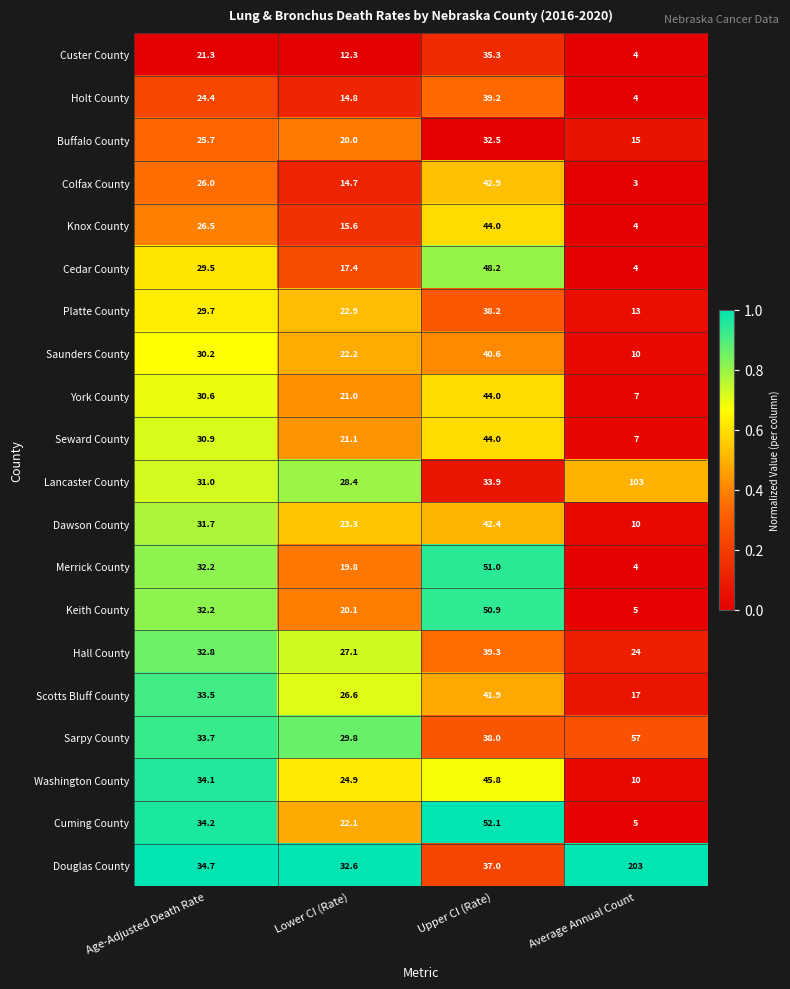

At which label does Washington County first exceed 34?

Age-Adjusted Death Rate